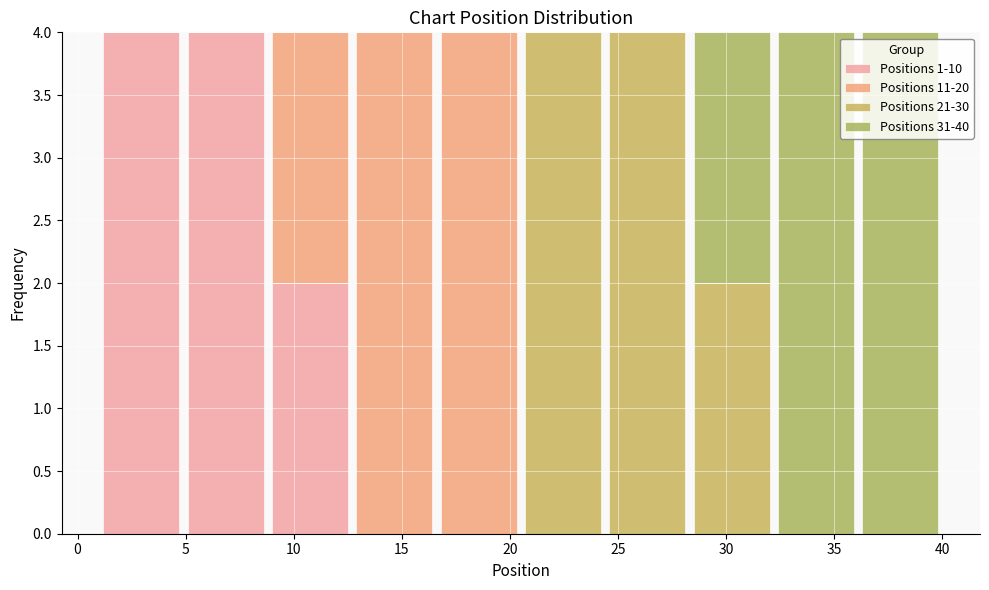

Reading left to right, list every stacked bar in this chart as the range it spans on the x-axis followed by its total height. Neither the bar edges nor the heights are printed on the chart, so give them approximately, as read against the axes.

1.0 to 4.9: 4
4.9 to 8.8: 4
8.8 to 12.7: 4
12.7 to 16.6: 4
16.6 to 20.5: 4
20.5 to 24.4: 4
24.4 to 28.3: 4
28.3 to 32.2: 4
32.2 to 36.1: 4
36.1 to 40.0: 4